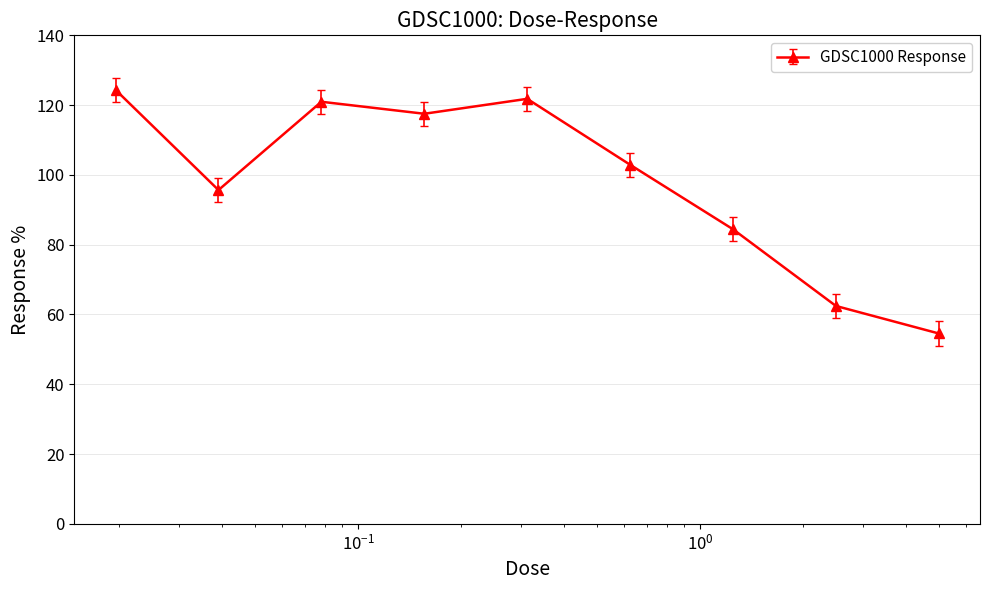

What is the difference between the maximum and second lowest values?

61.9